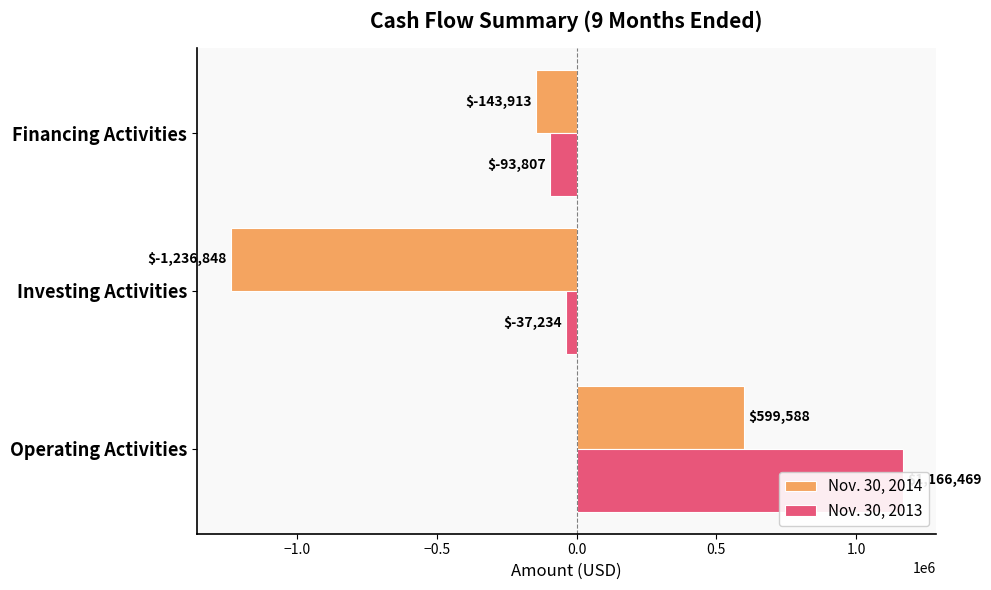

Read the Nov. 30, 2013 value at Financing Activities.

-93807